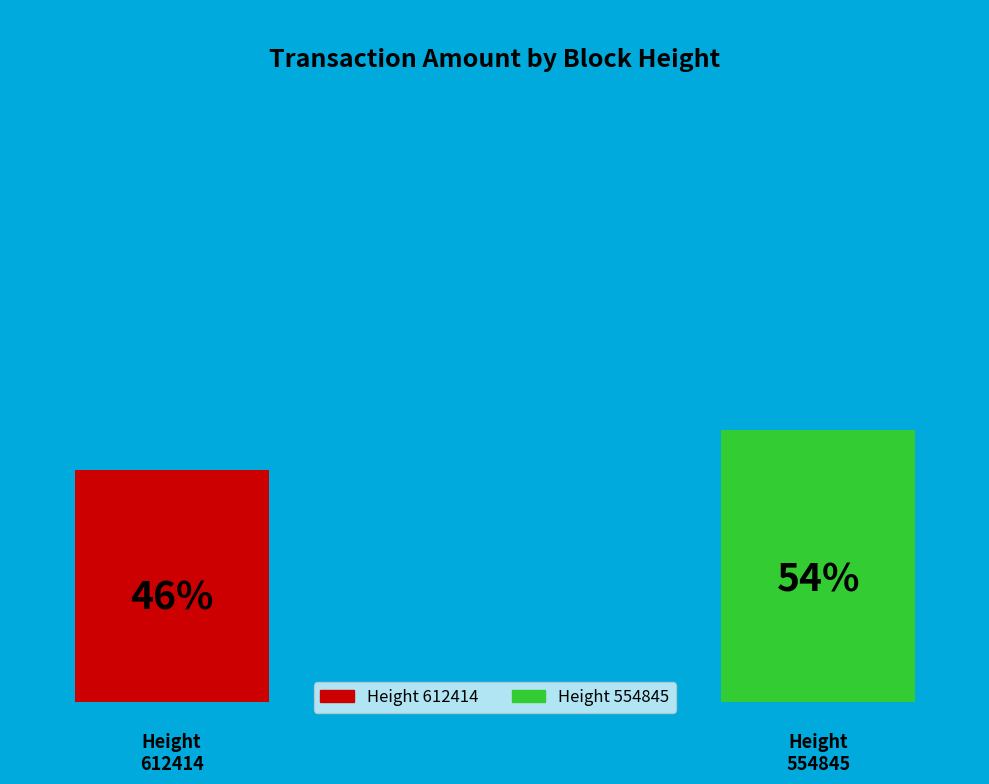

To the nearest percent, what is the average slice percentage?

50%